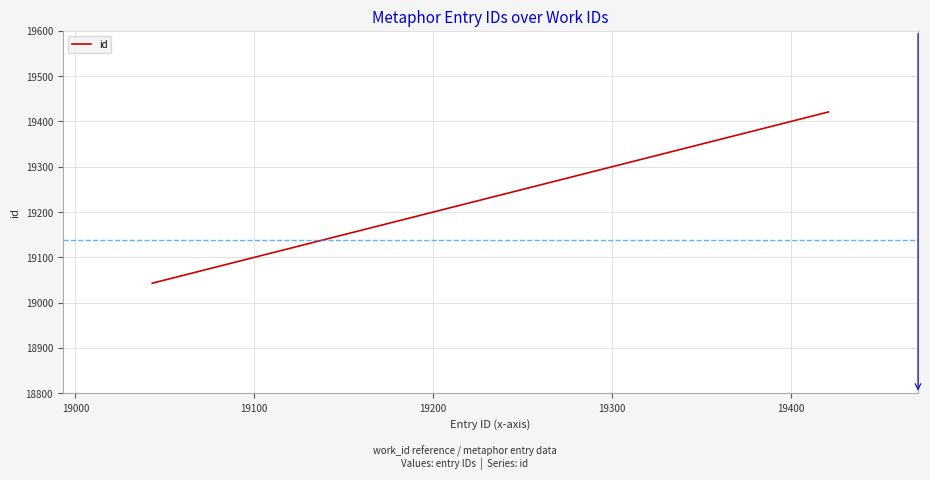

Does the chart display data point markers on the line(s)?

No